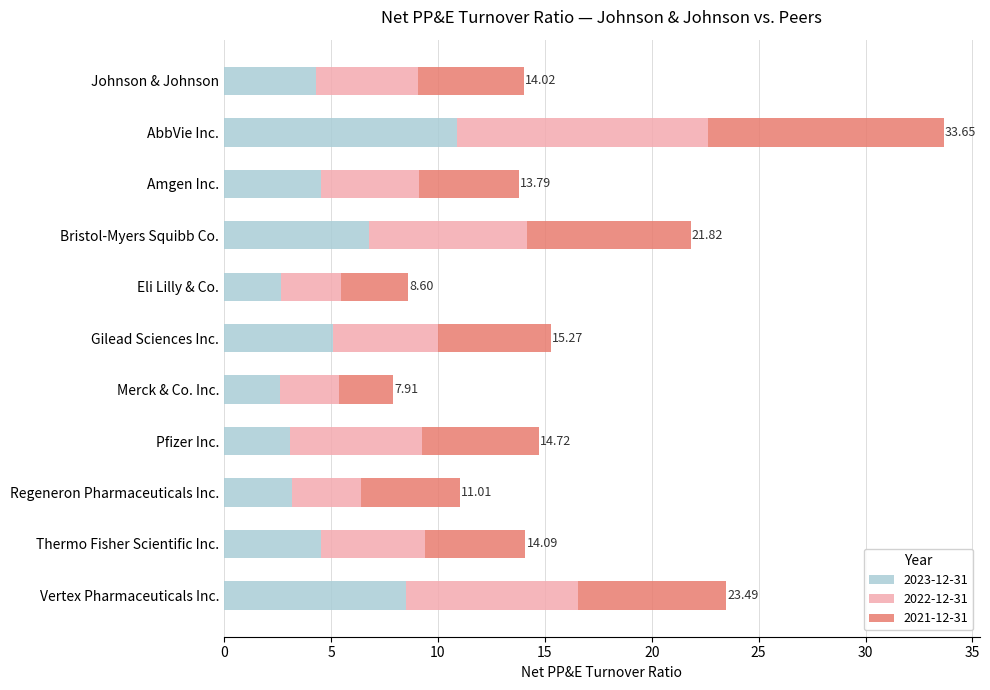

What is the difference between the second highest and second lowest values in the 2023-12-31 series?

5.9